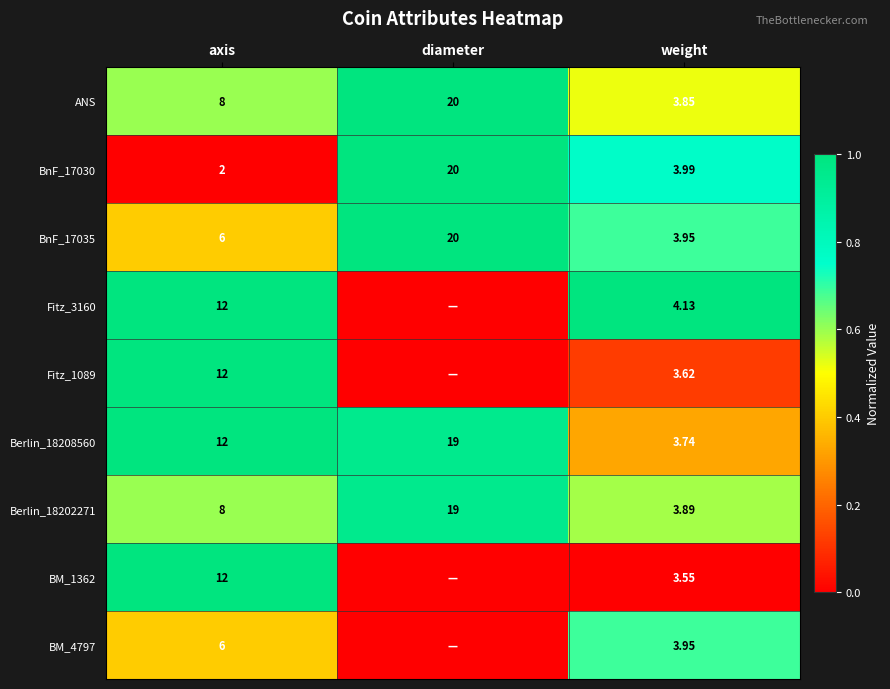

Rank the categories by BnF_17035 value from lowest to highest.

weight, axis, diameter